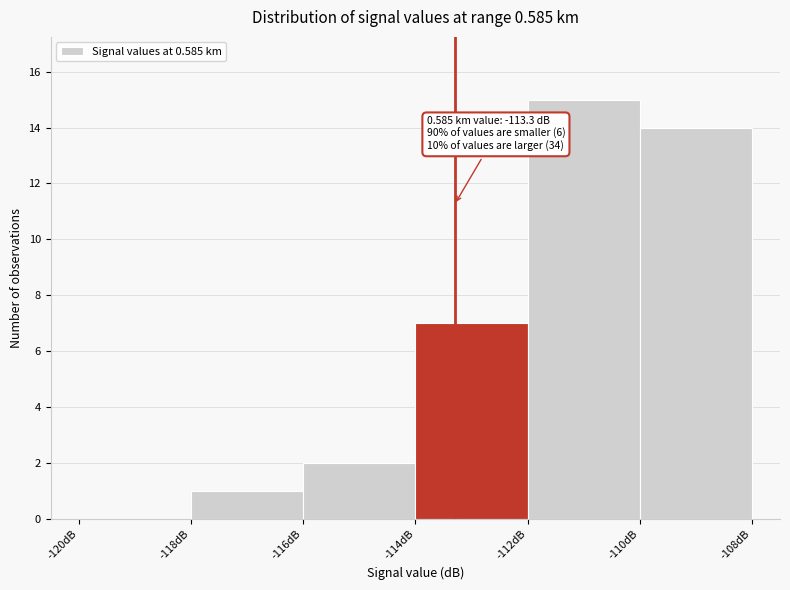

Which range on the x-axis has the tallest bar?

-112 to -110